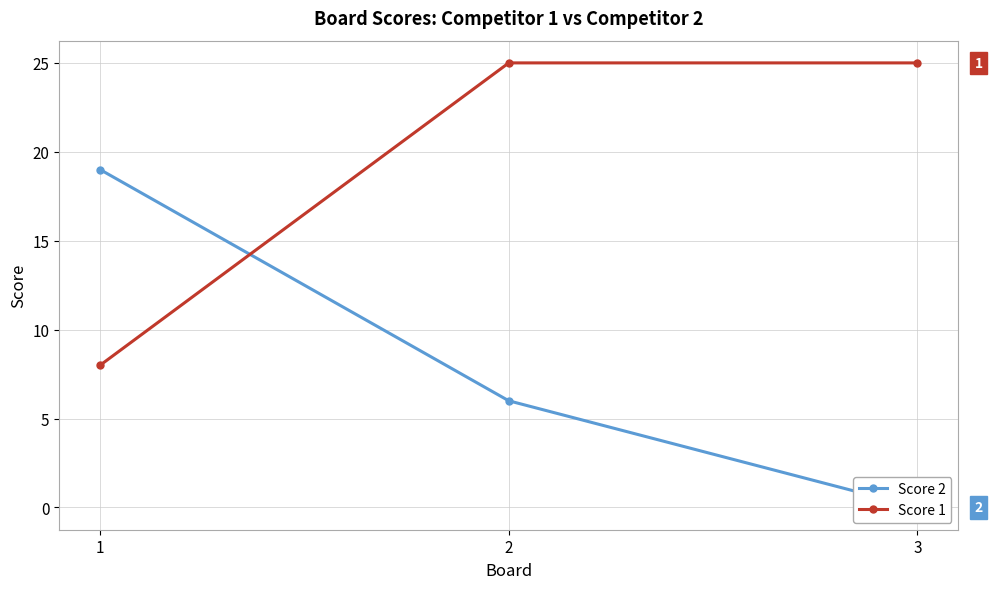

List the labels in order of Score 2 value, smallest first.

3, 2, 1